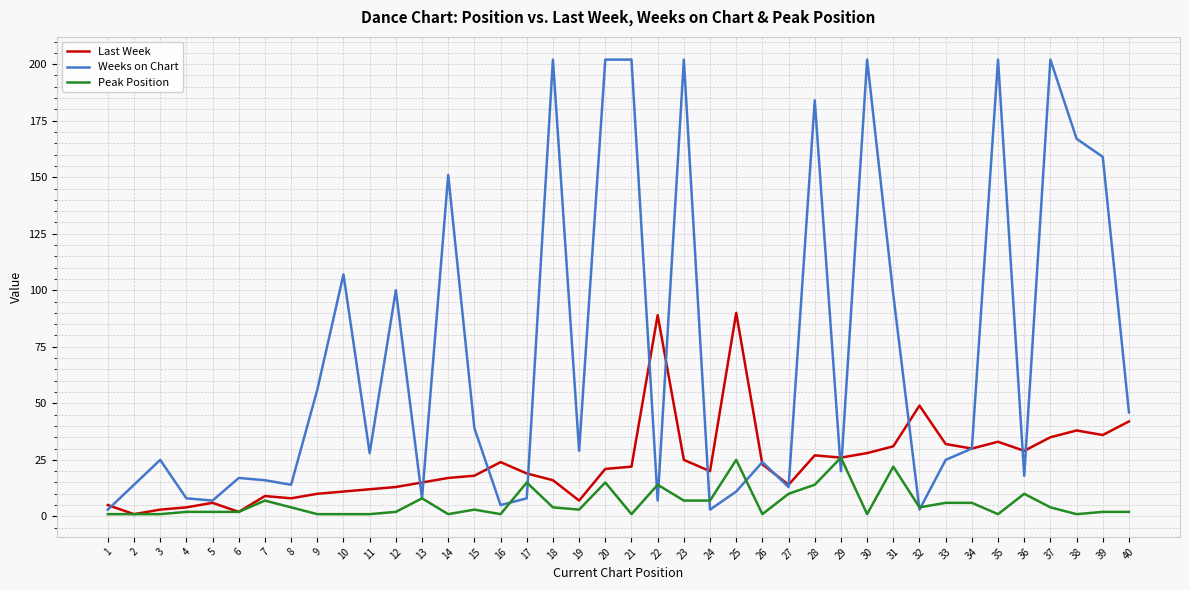

The value of Peak Position at 22 is 14. True or false?

True